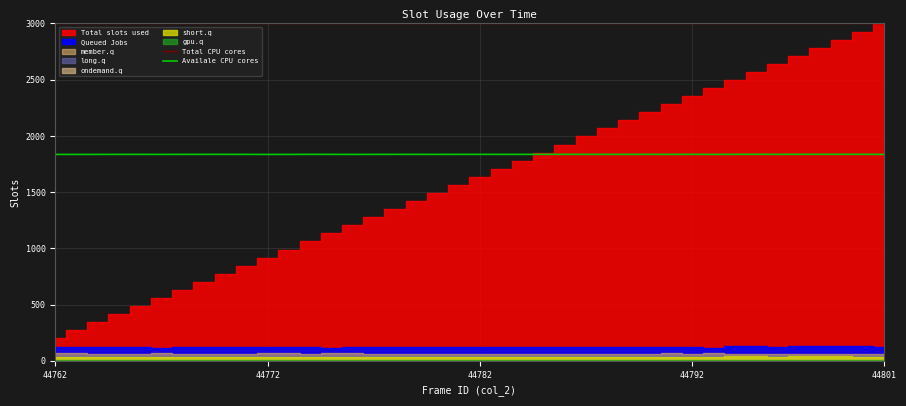

Is the value of Availale CPU cores at 23 greater than the value of Total CPU cores at 36?

No